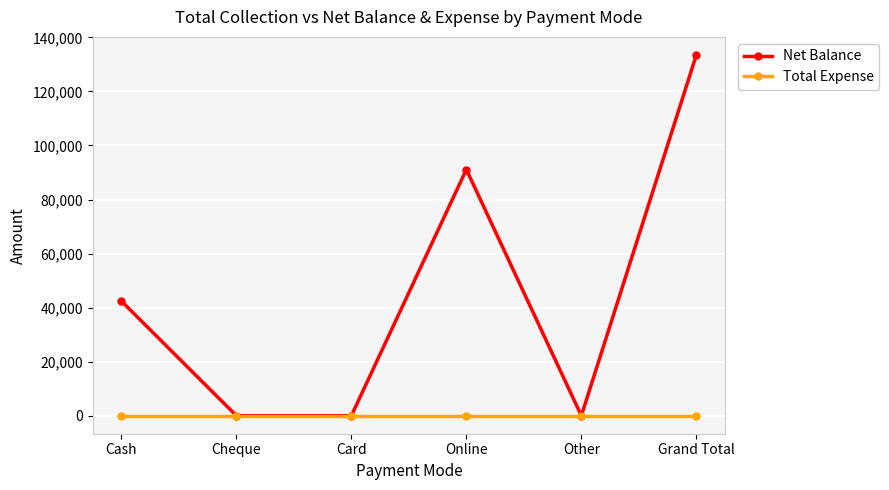

What is the difference between the highest and lowest values at Grand Total?

133500